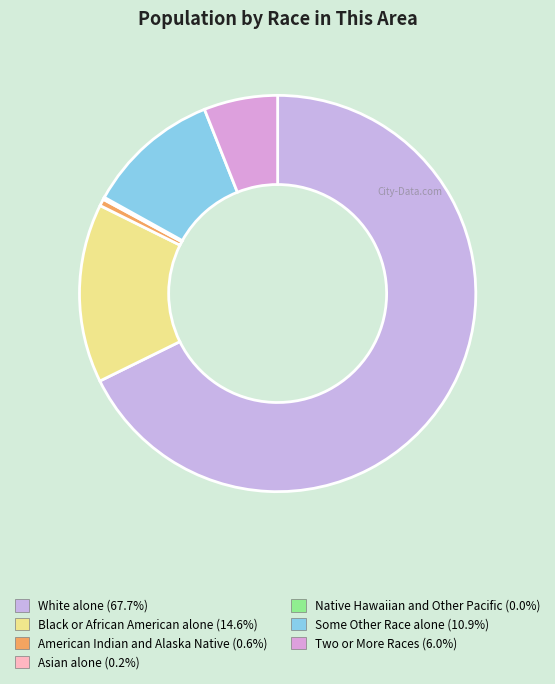

What is the majority slice?

White alone